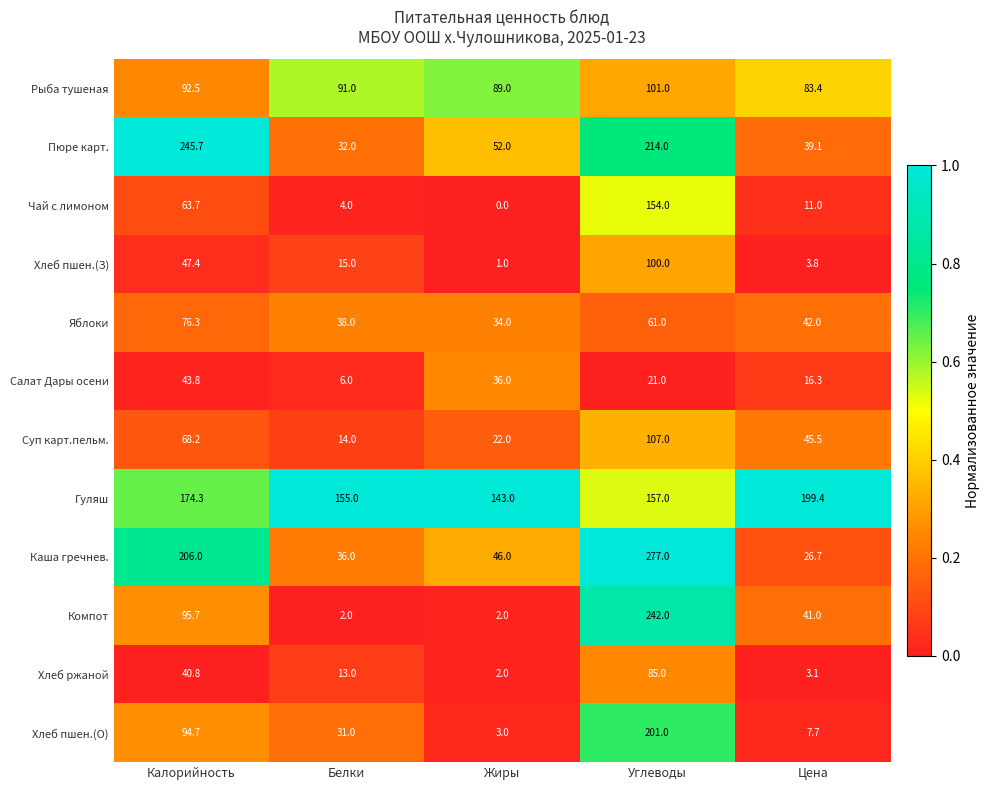

Rank the series by their maximum value, from highest to lowest.

Каша гречнев., Пюре карт., Компот, Хлеб пшен.(О), Гуляш, Чай с лимоном, Суп карт.пельм., Рыба тушеная, Хлеб пшен.(З), Хлеб ржаной, Яблоки, Салат Дары осени